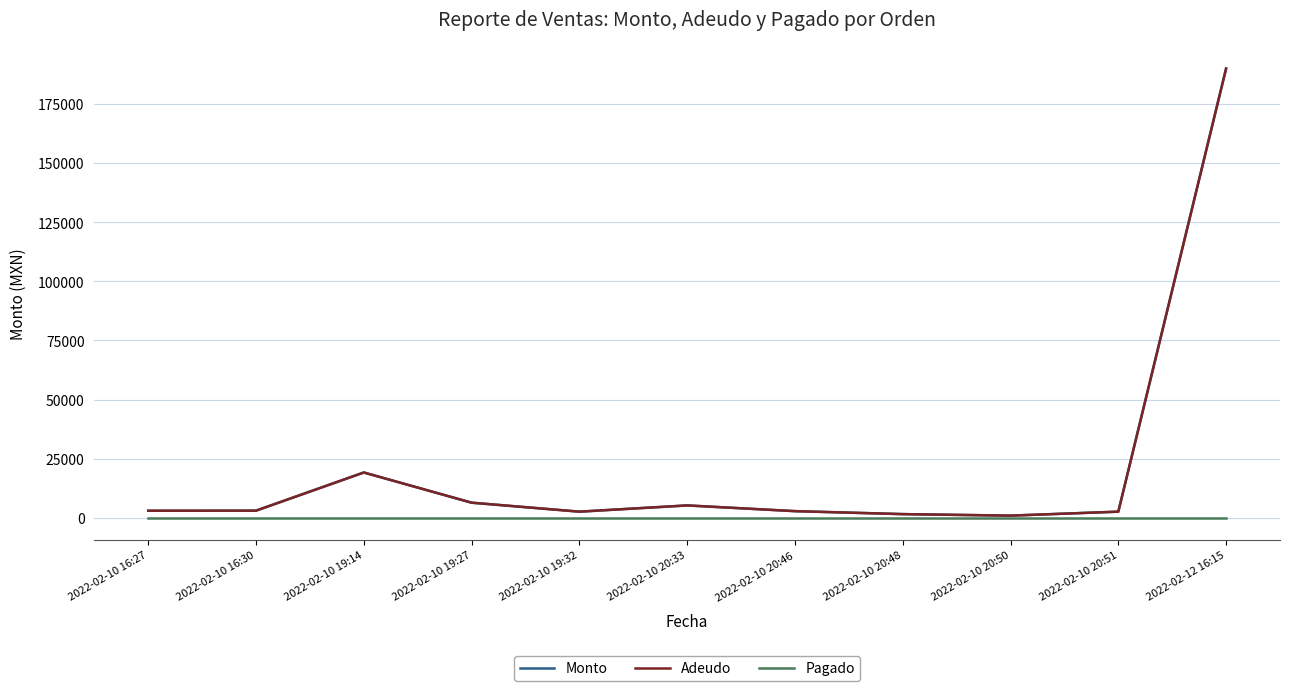

What position from the left is 2022-02-12 16:15?

11